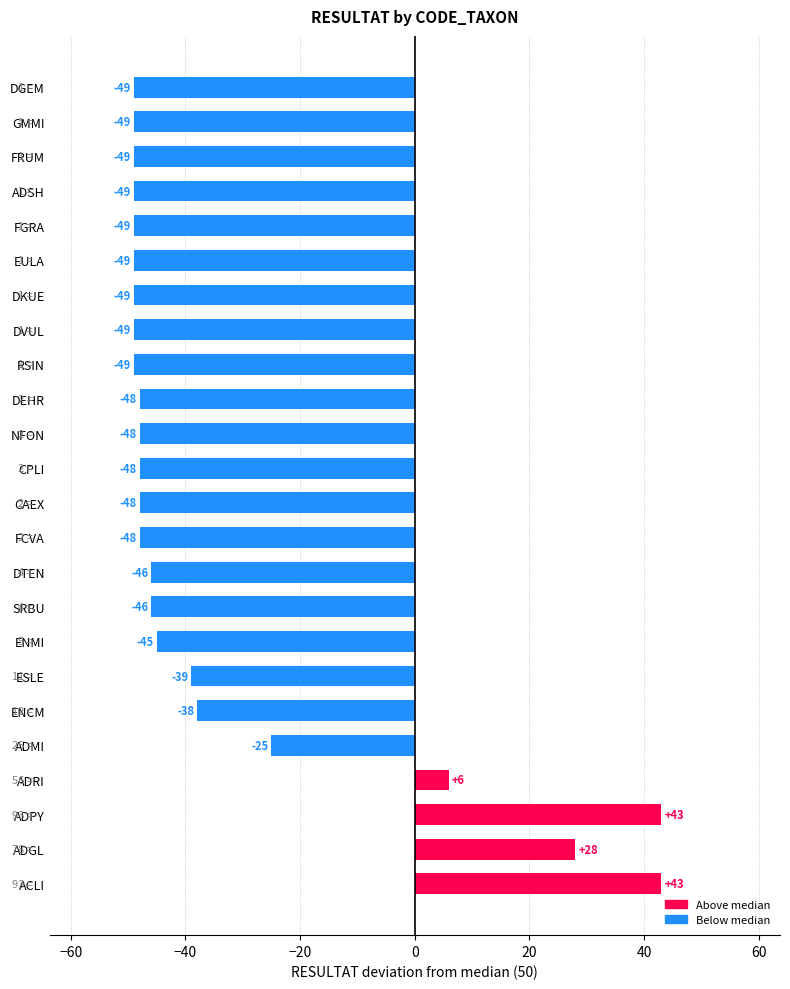

What is the change in value from ACLI to DVUL?

-92